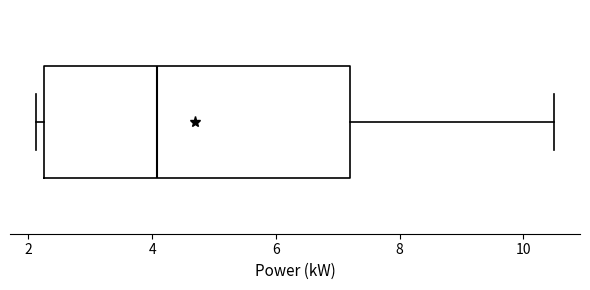

Read this box plot against the x-axis: the position of the median line, the range covered by the box, and the ends of both whiskers. The values are not printed on the chart, so give them approximately, as read against the axis.

median 4.0, box 2.2 to 7.2, whiskers 2.2 (just left of the box's left edge) to 10.6